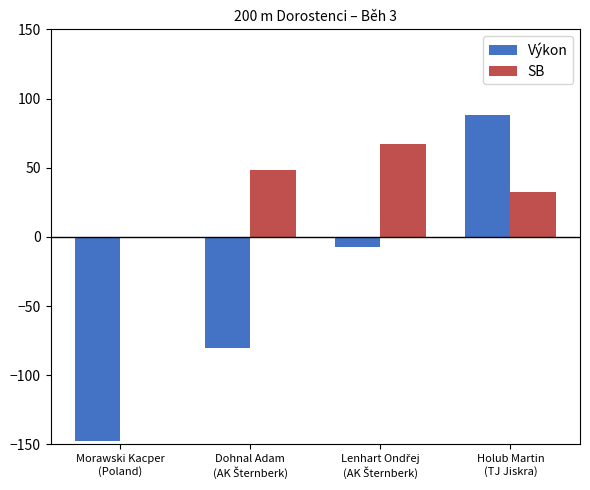

What is the greatest value displayed?

88.1